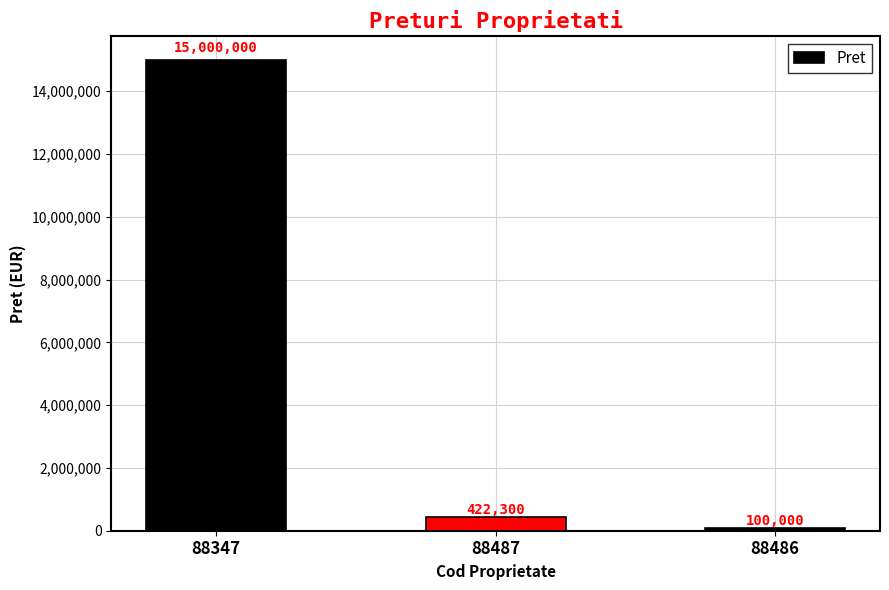

Reading left to right, extract all data points from this chart.

15000000	422300	100000